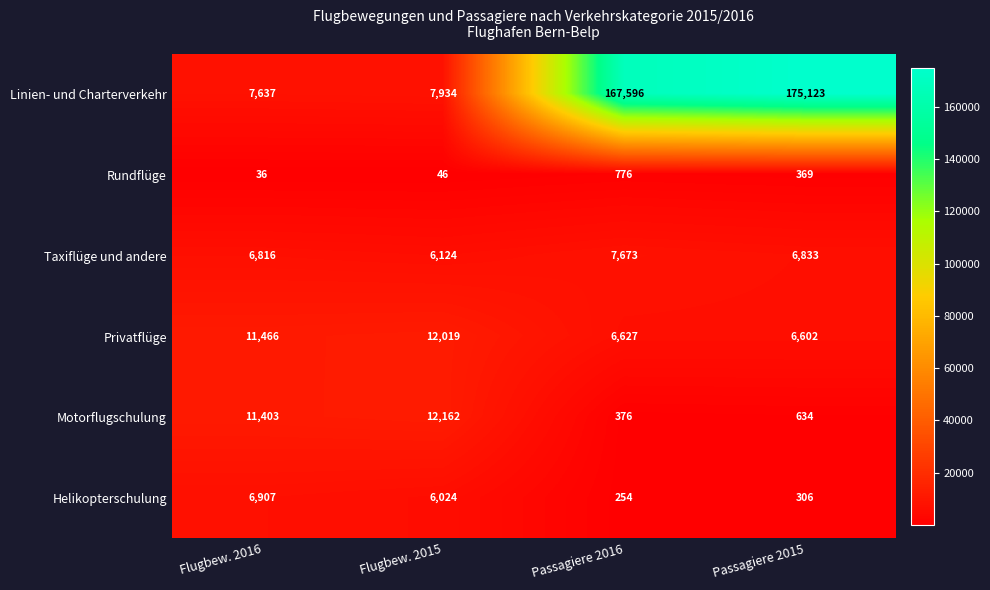

True or false: Privatflüge has a value of 11466 at Flugbew. 2016.

True